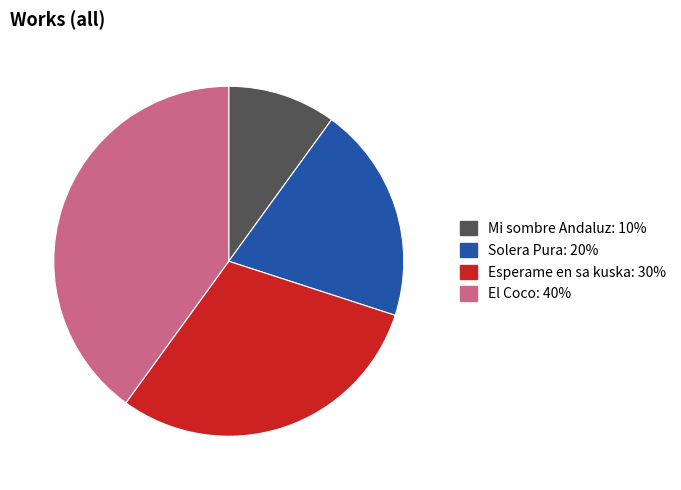

Is there any slice that represents more than half of the pie?

No